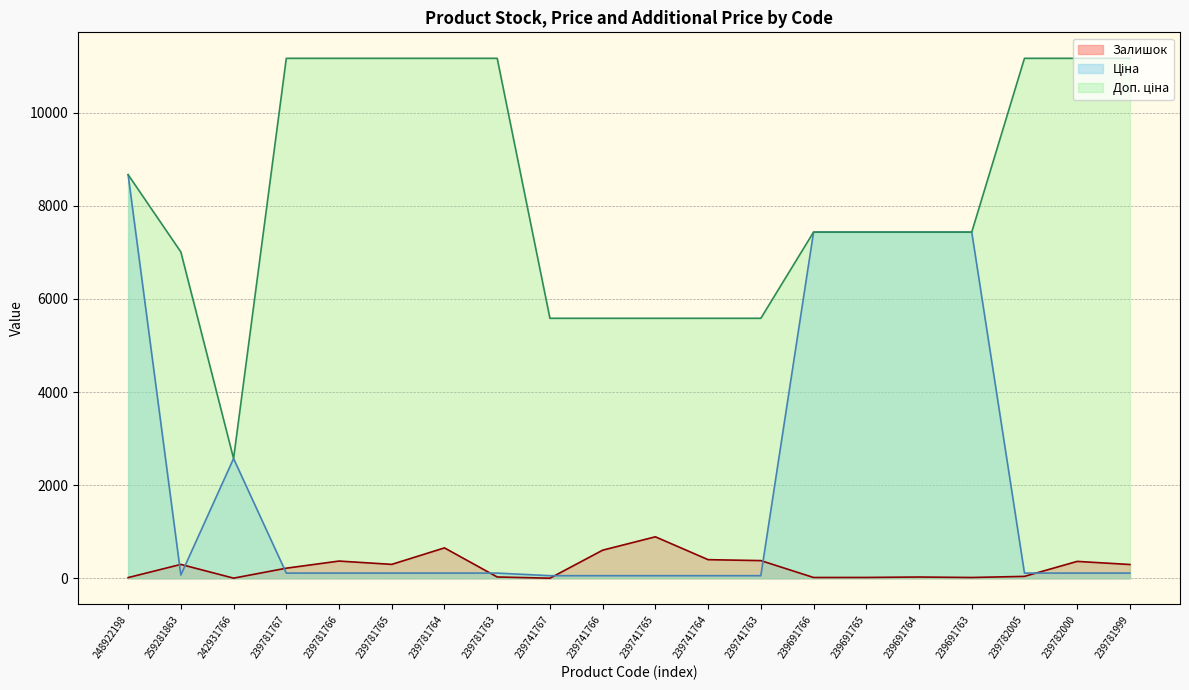

What is the label of the 14th point from the right?

239781764